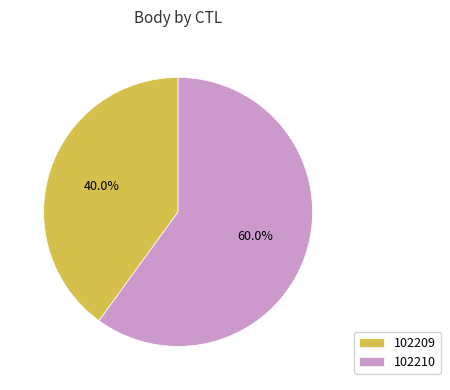

What is the largest slice in the pie chart?

102210